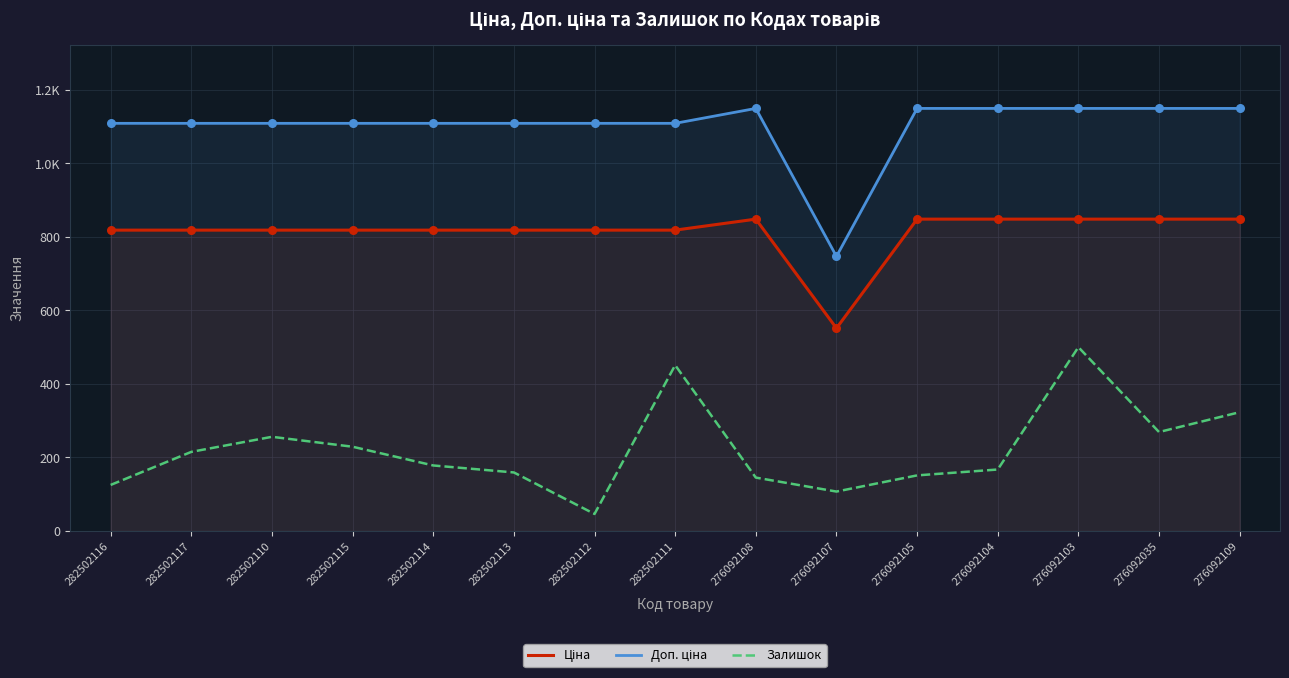

What is the total value across all series at 282502117?

2142.7